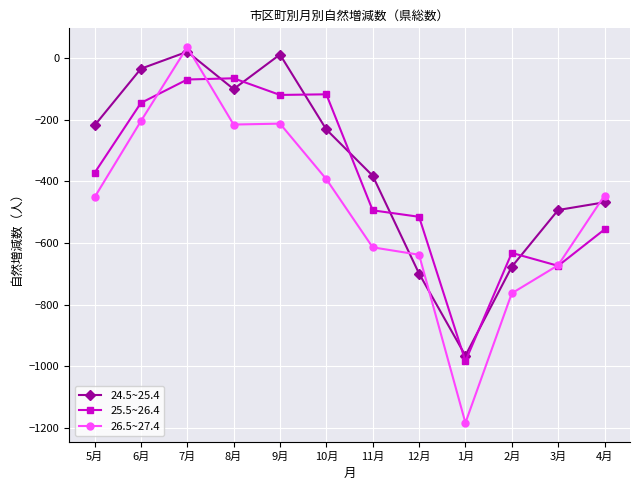

Rank the series by their maximum value, from lowest to highest.

25.5~26.4, 24.5~25.4, 26.5~27.4